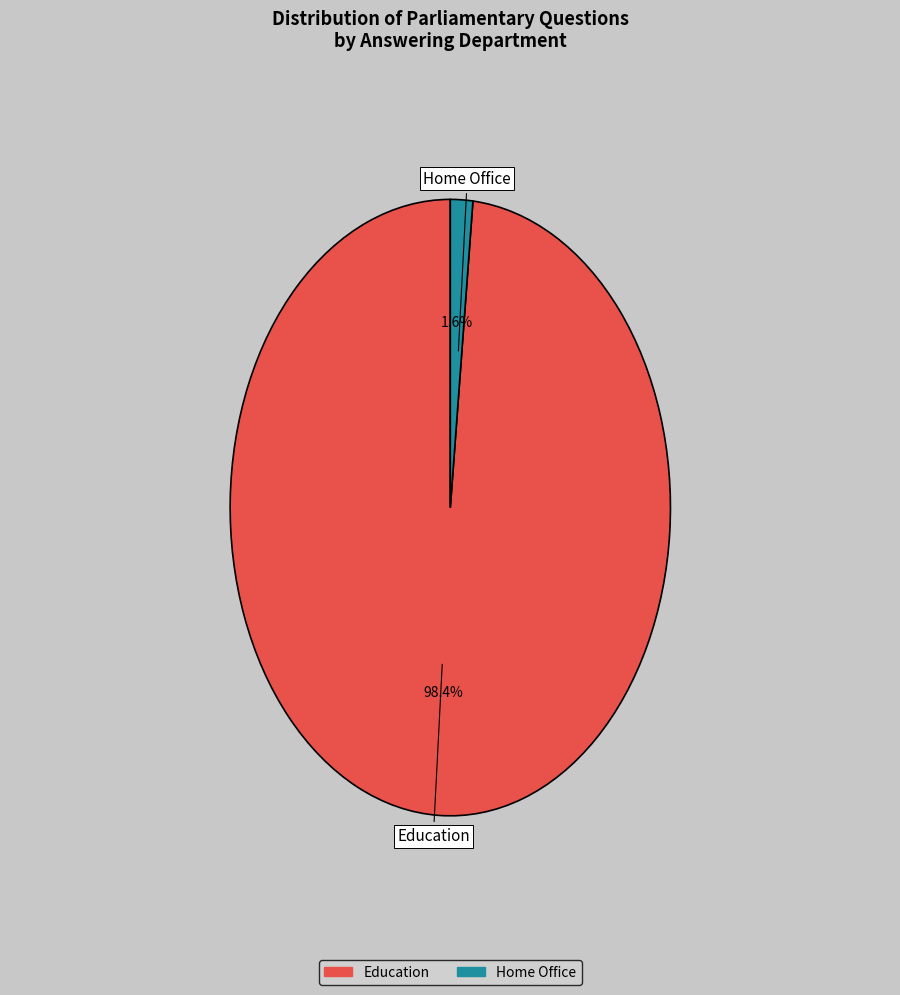

Is there any slice that represents more than half of the pie?

Yes